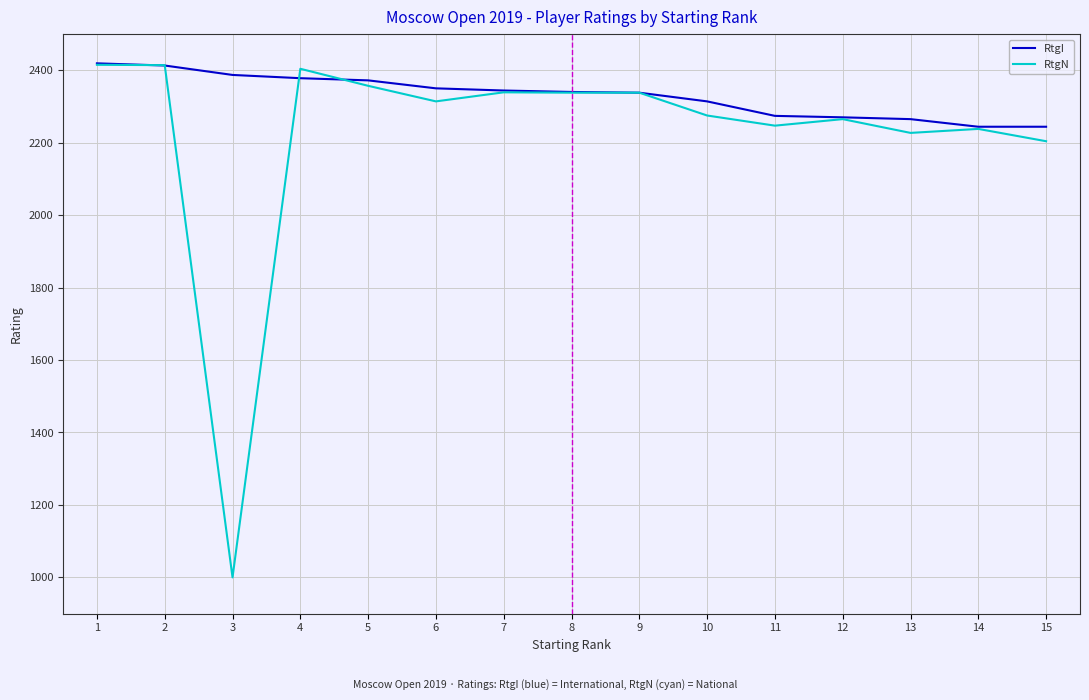

What is the total value across all series at 8?

4678